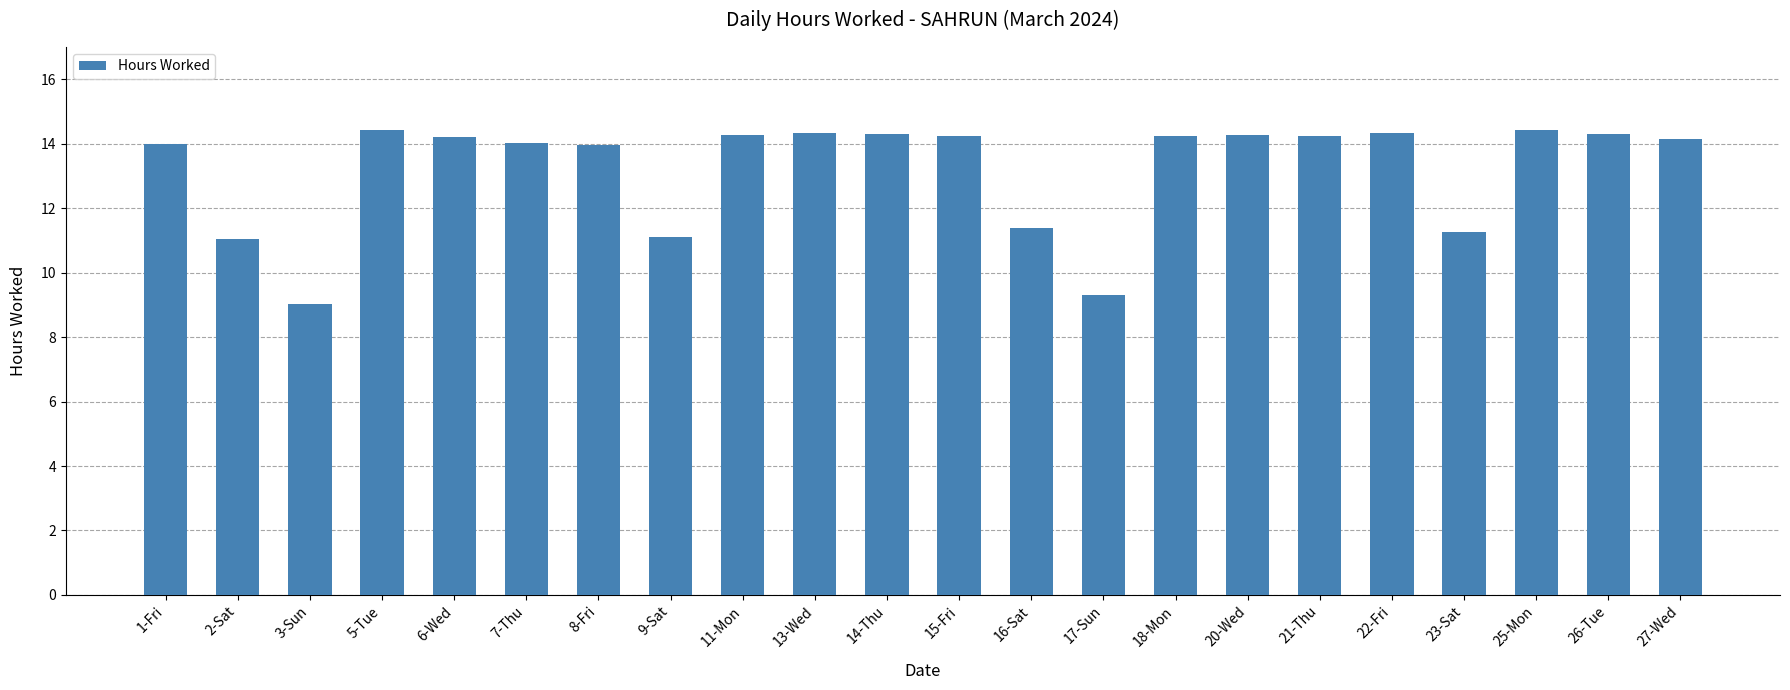

What is the sum of all values?

290.8